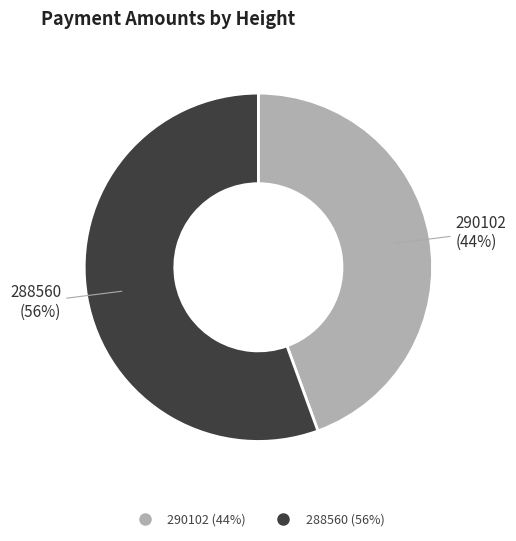

To the nearest percent, what is the combined percentage of 288560 and 290102?

100%